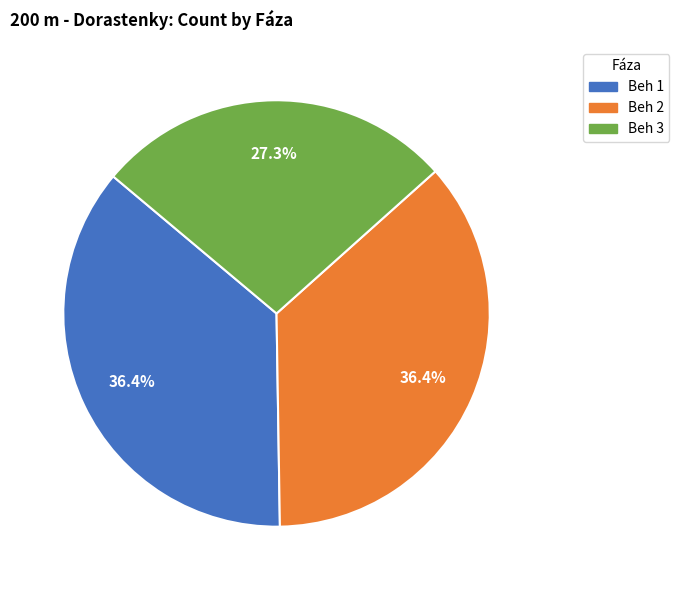

Is it true that Beh 1 is 36% of the pie?

True